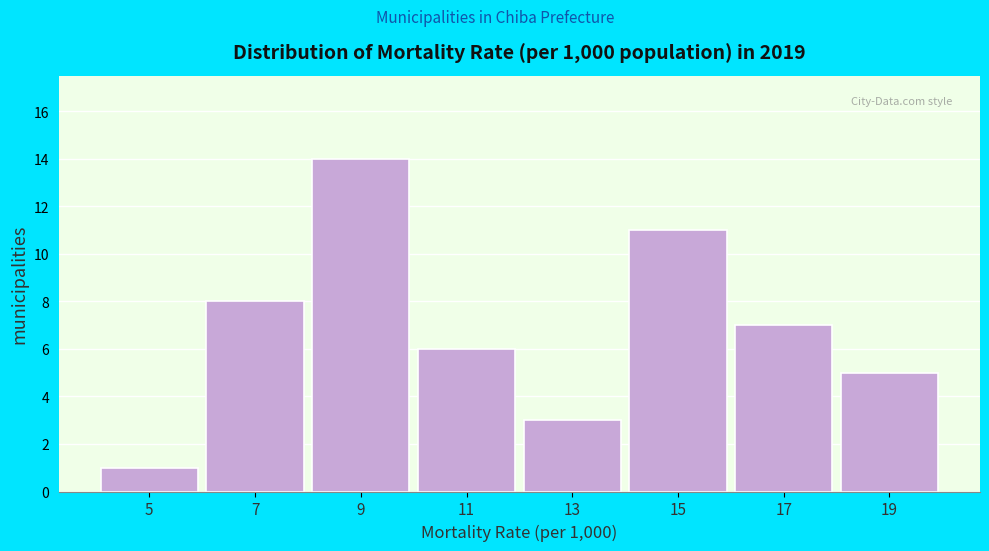

Reading left to right, list all the values displayed in this chart.

1	8	14	6	3	11	7	5